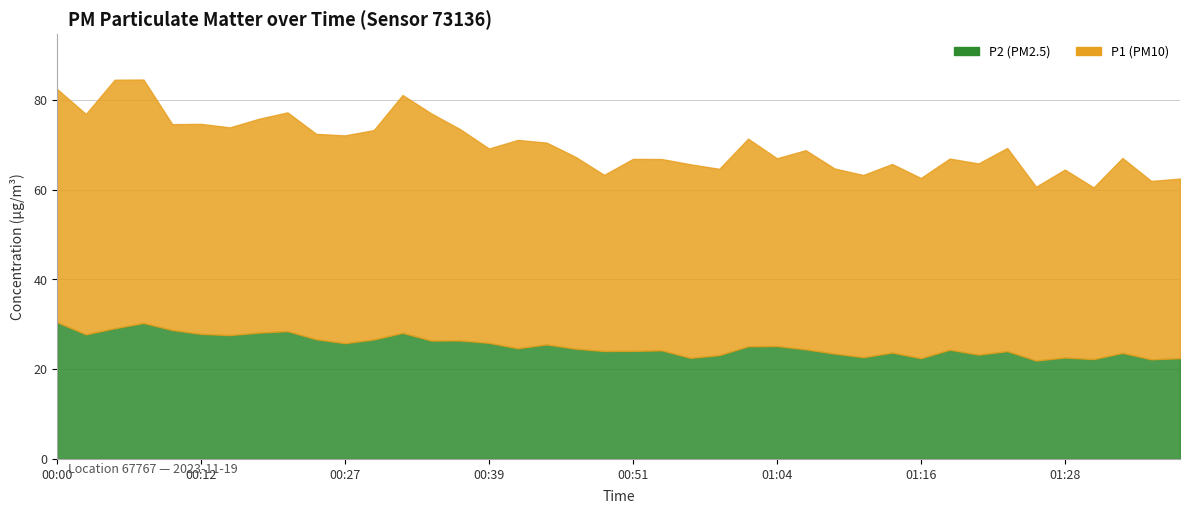

True or false: P1 and P2 cross at least once.

False